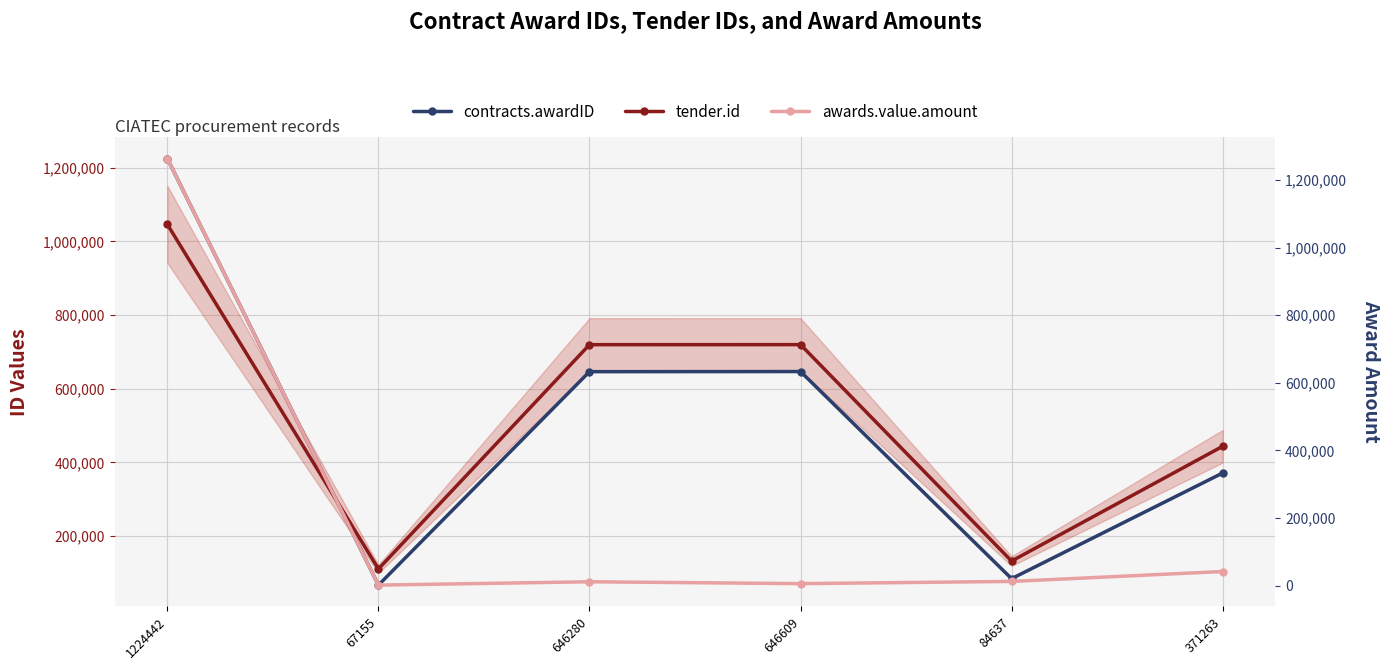

True or false: contracts.awardID and tender.id intersect in this chart.

True